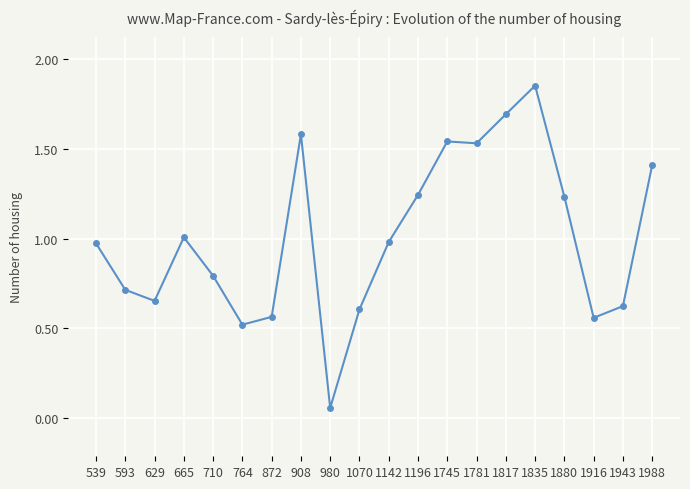

At which category does the data reach its first local peak?

665